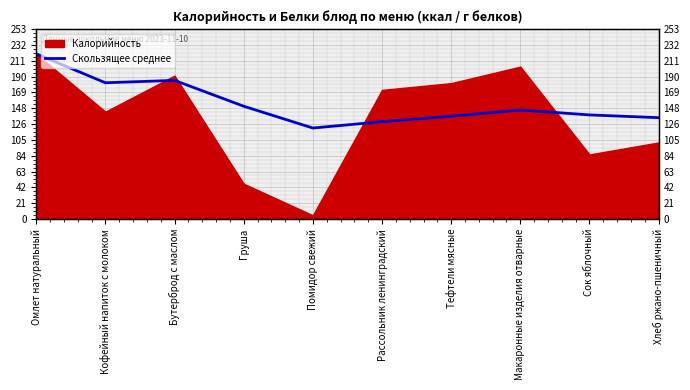

What is the sum of all values?

1543.2